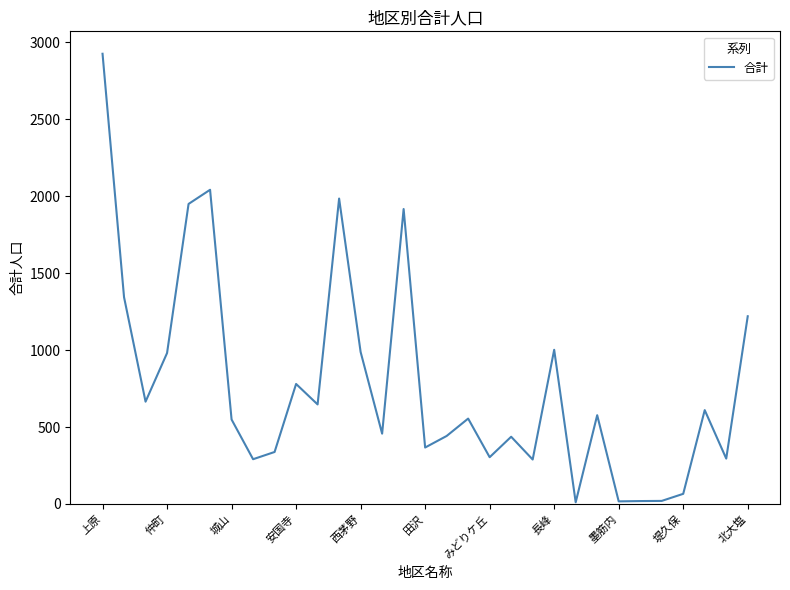

True or false: the data has more than 1 interior local peaks.

True